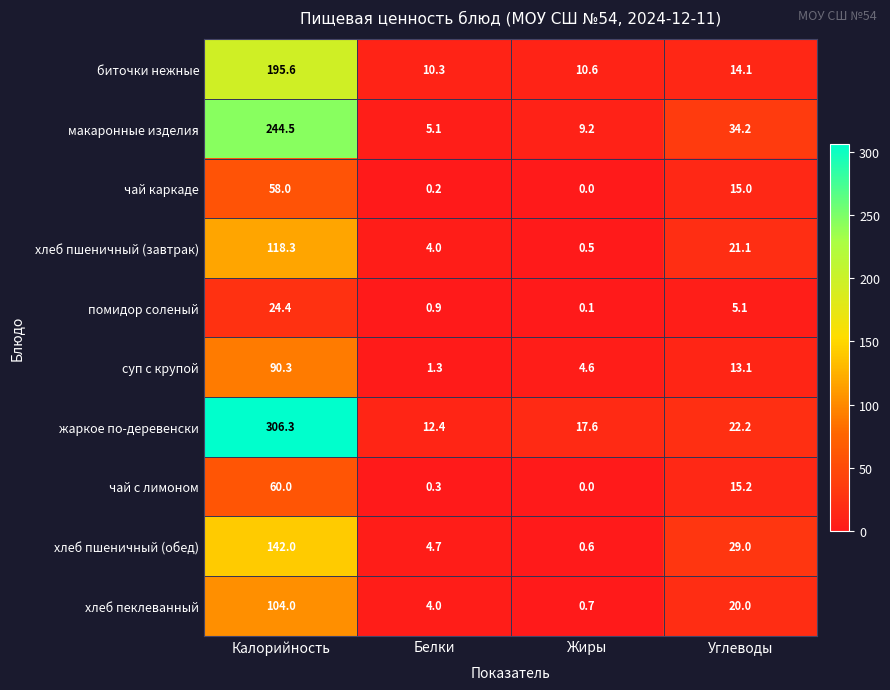

True or false: жаркое по-деревенски has a value of 25.8 at Жиры.

False